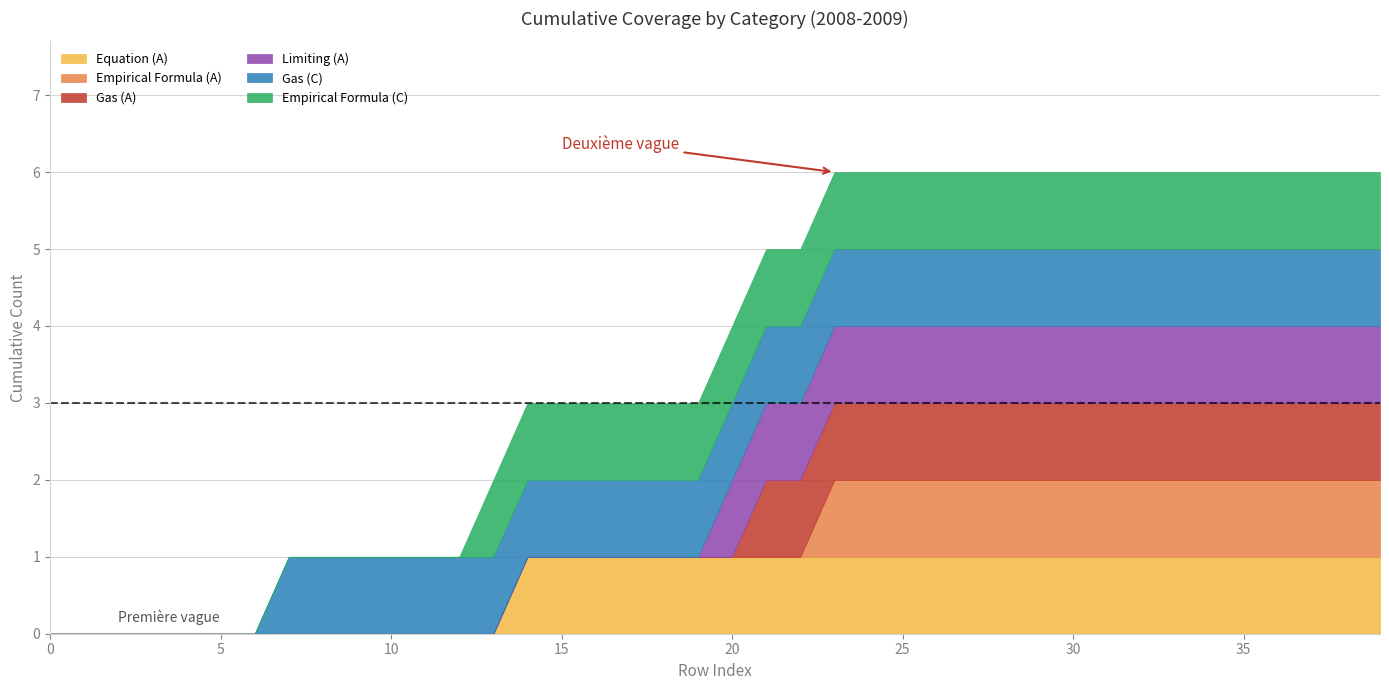

What is the difference between the second highest and second lowest values in the Empirical Formula (C) series?

1